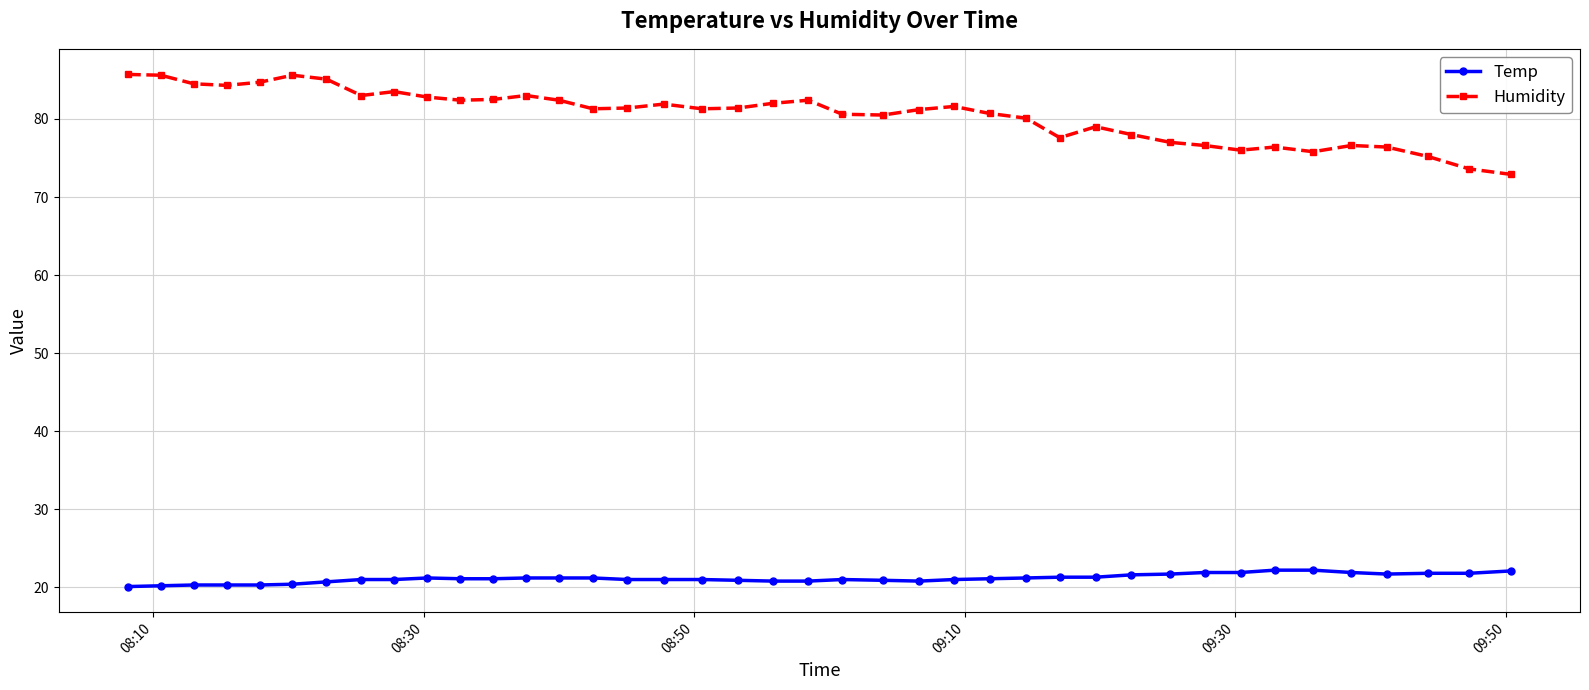

True or false: Humidity and Temp intersect in this chart.

False